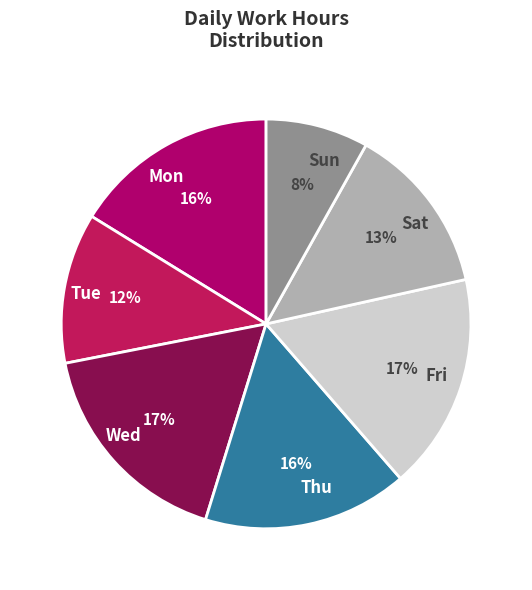

What percentage is the Fri slice, to the nearest percent?

17%